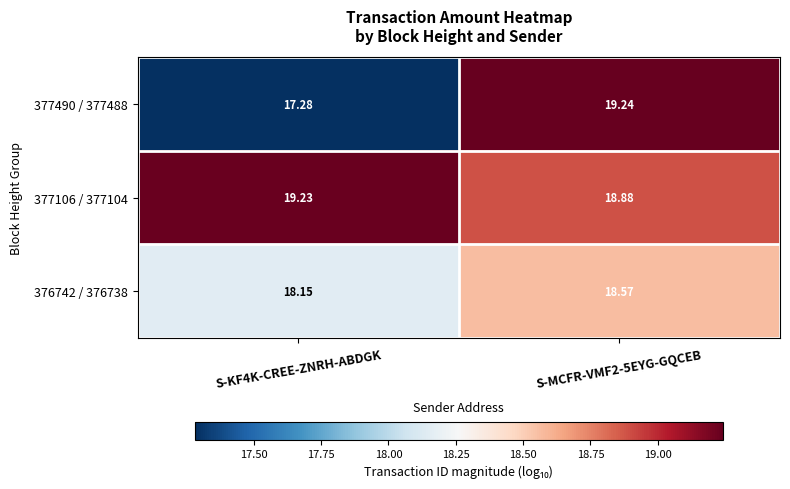

How many data points does each series have?

2